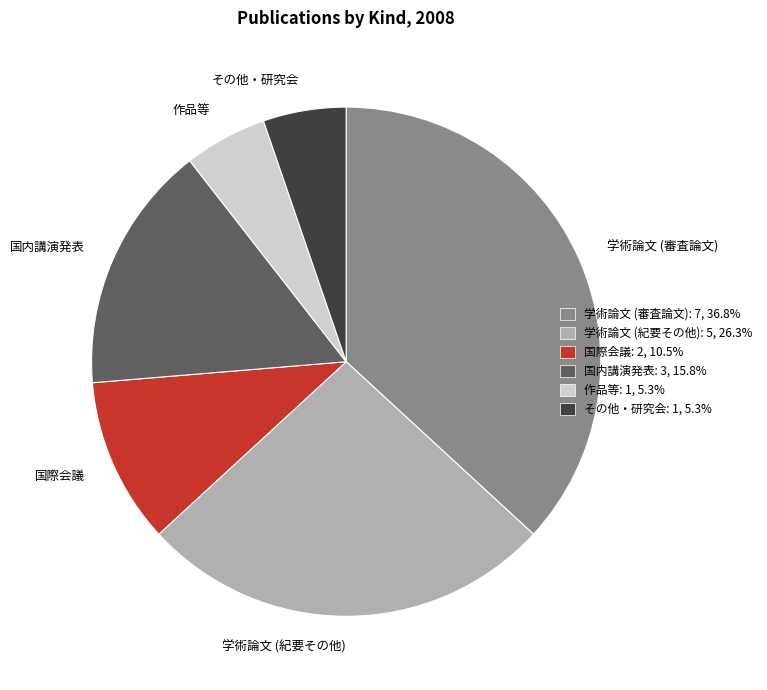

Do 国内講演発表 and 国際会議 together represent more than half of the pie?

No